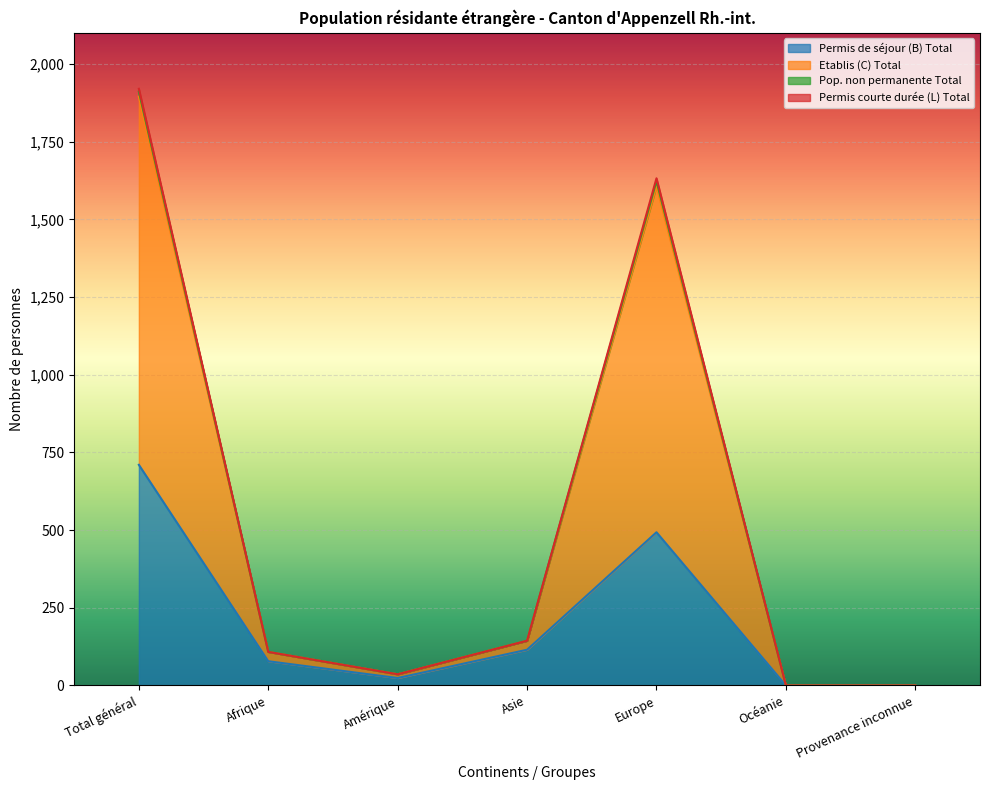

Count the number of data series in this chart.

4